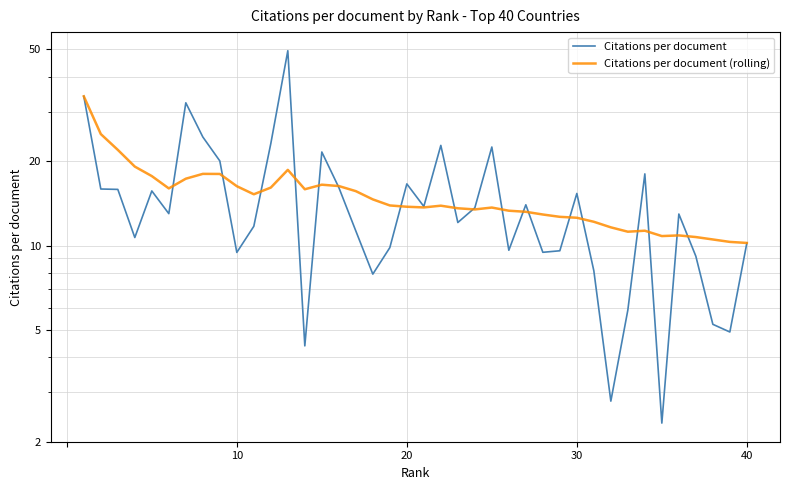

Does the chart have visible grid lines?

Yes